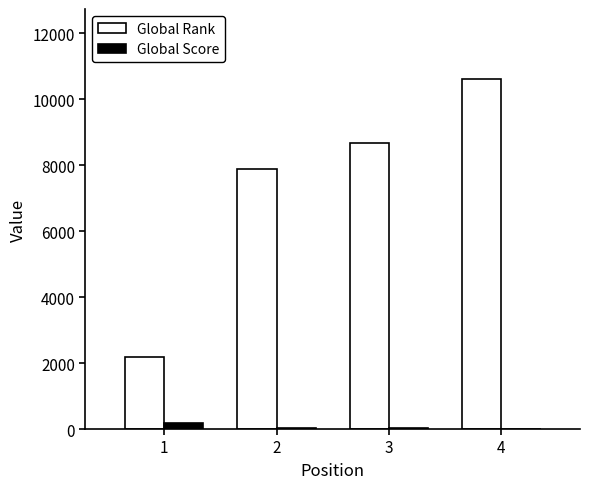

Is the value of Global Score at 2 greater than the value of Global Rank at 2?

No